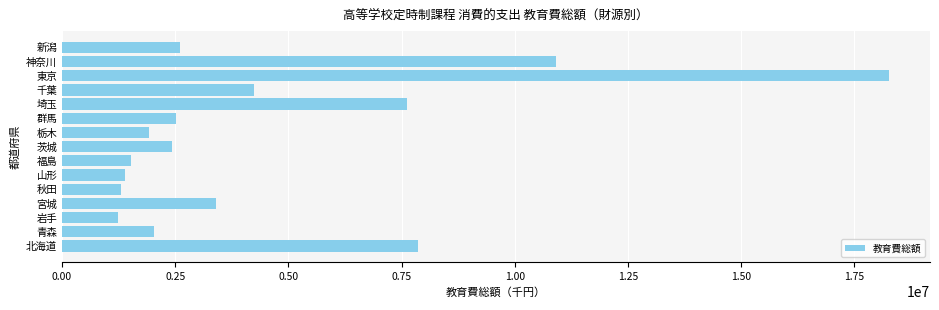

Which has a higher value, 埼玉 or 群馬?

埼玉